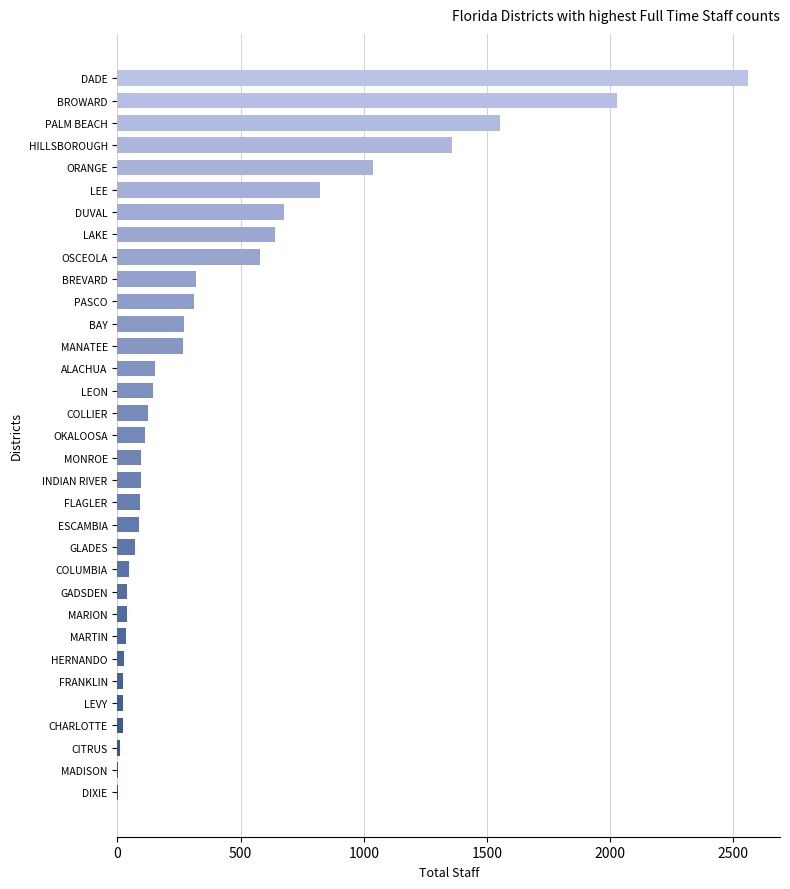

Which has a higher value, DUVAL or ESCAMBIA?

DUVAL